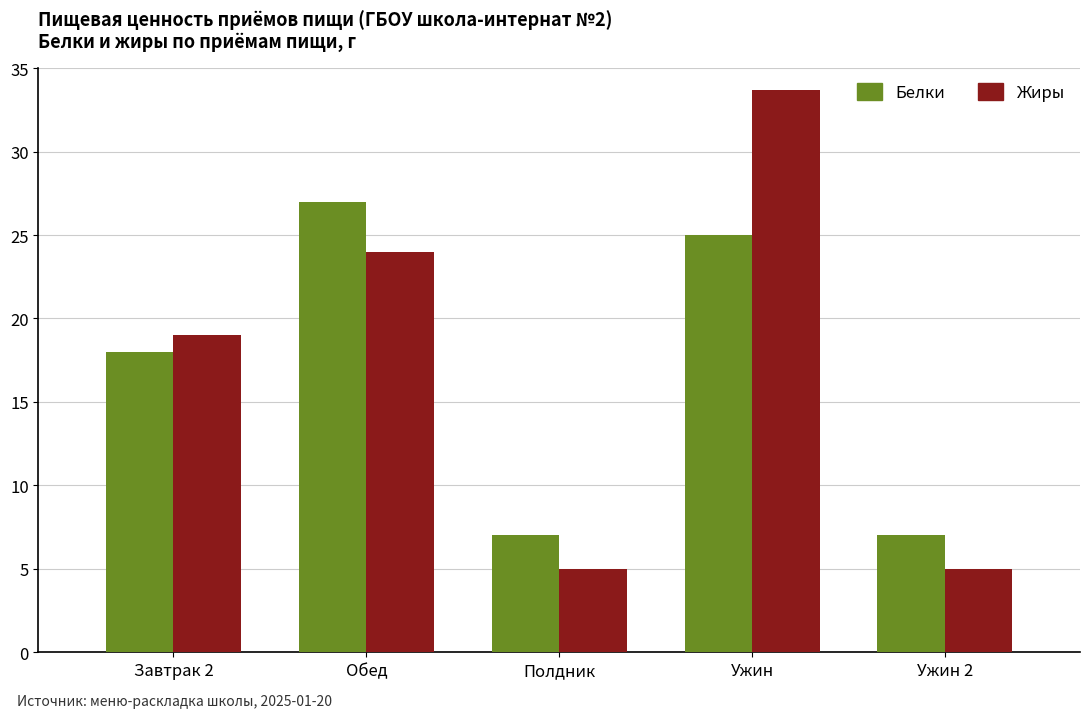

How many groups of bars are there?

5